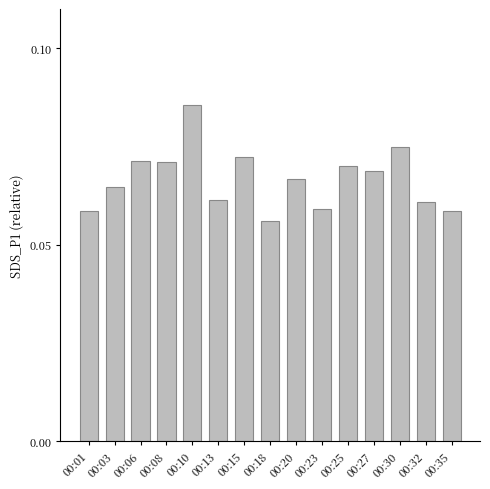

The chart shows a value of 0.0 at 00:08. True or false?

False